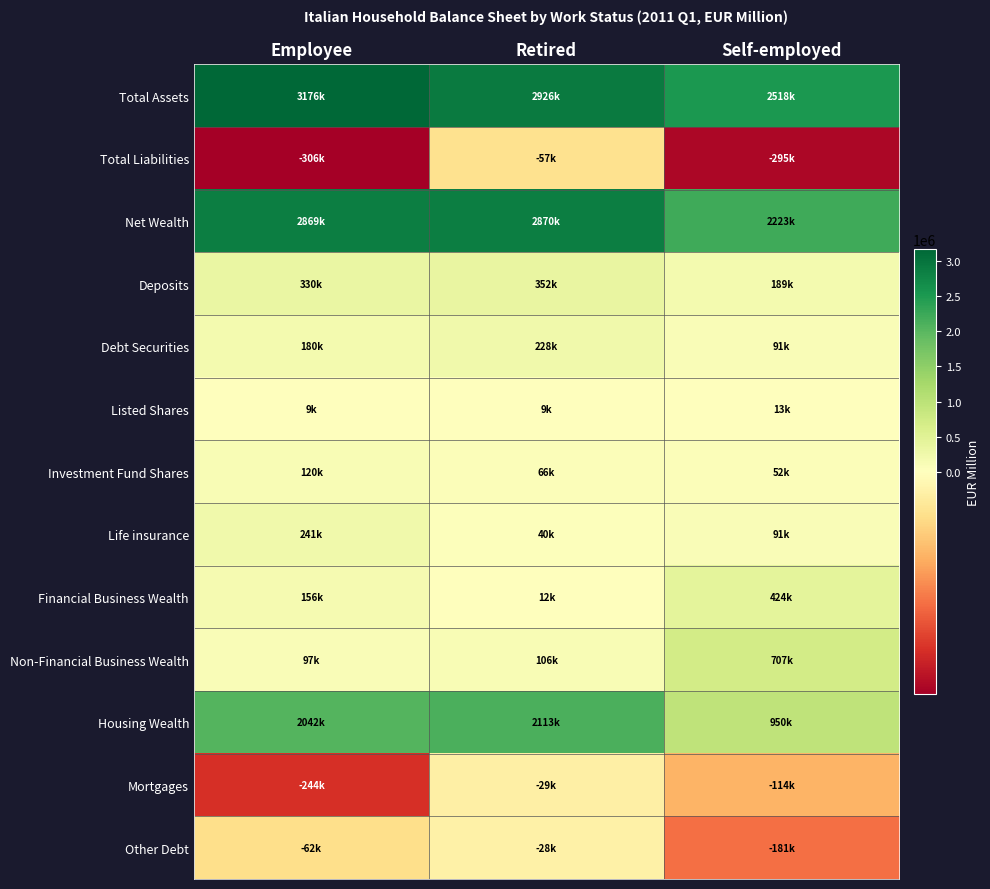

Count the number of categories in the chart.

3